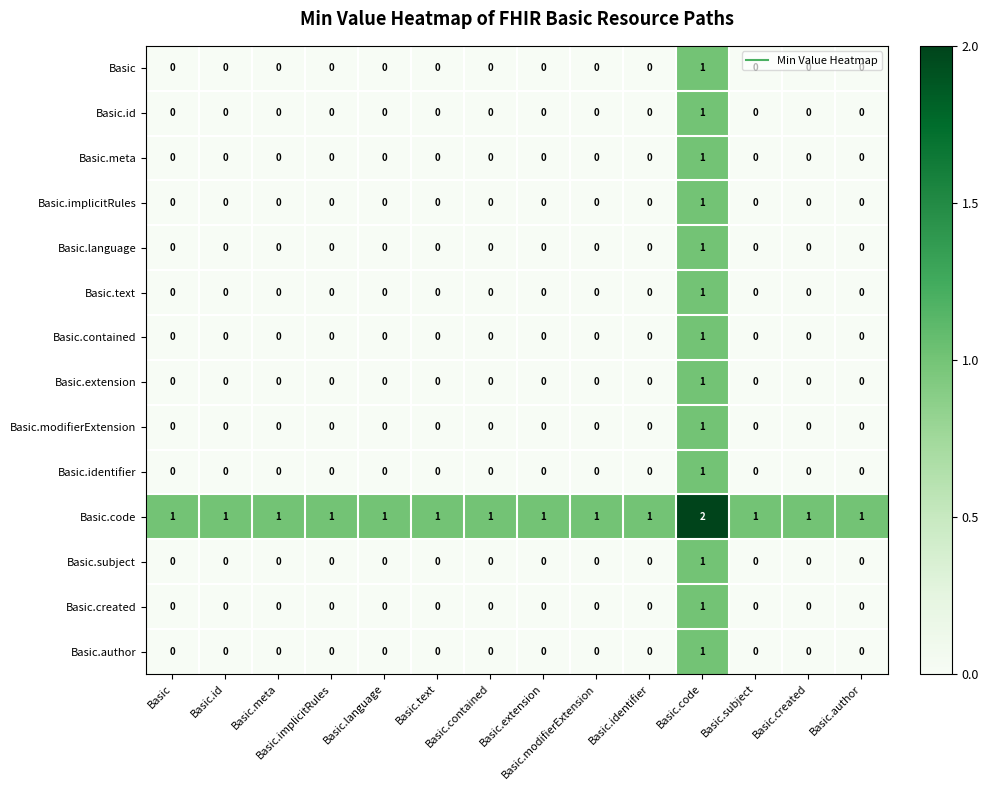

At how many categories does at least one series exceed 0?

14